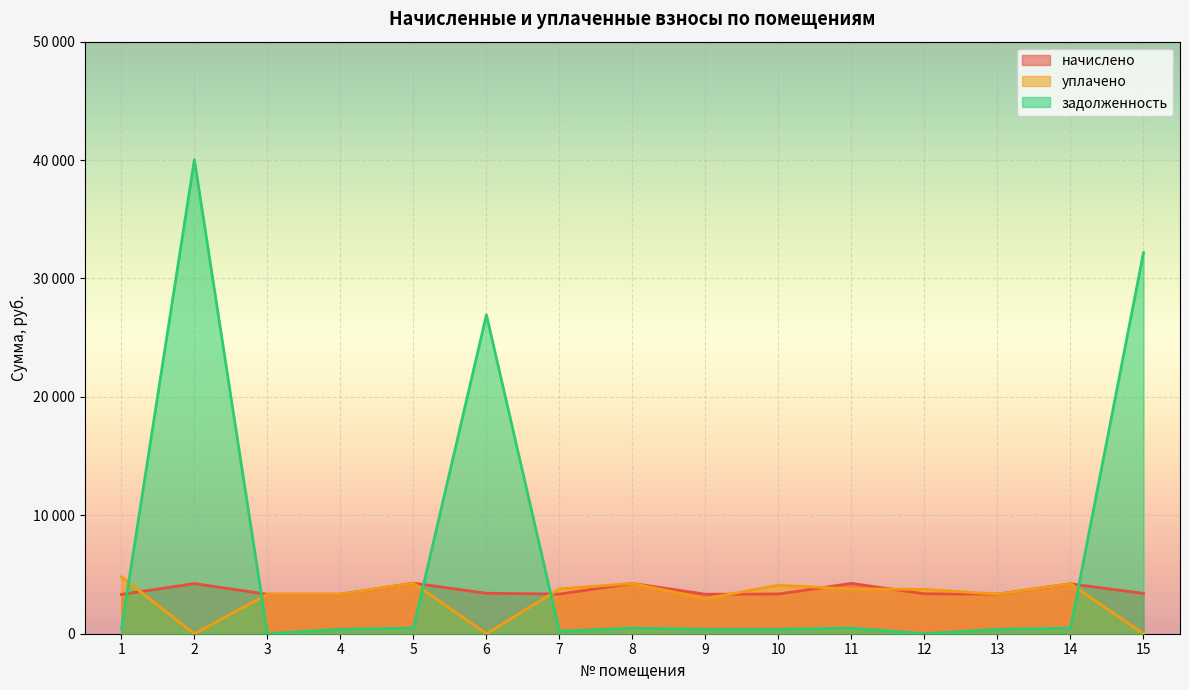

How many data points does each series have?

15